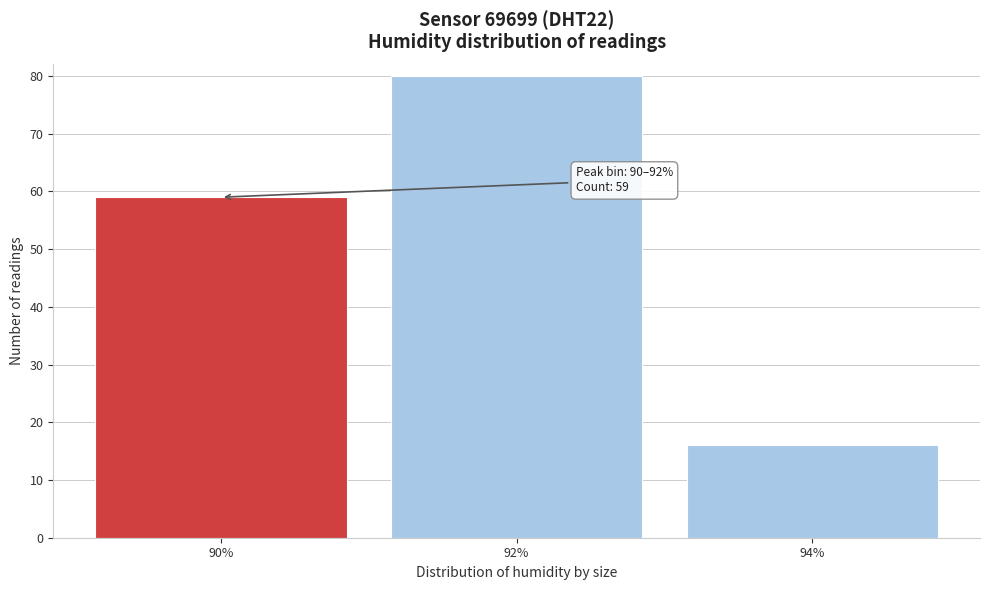

Reading right to left, transcribe all the data shown in this chart.

16	80	59